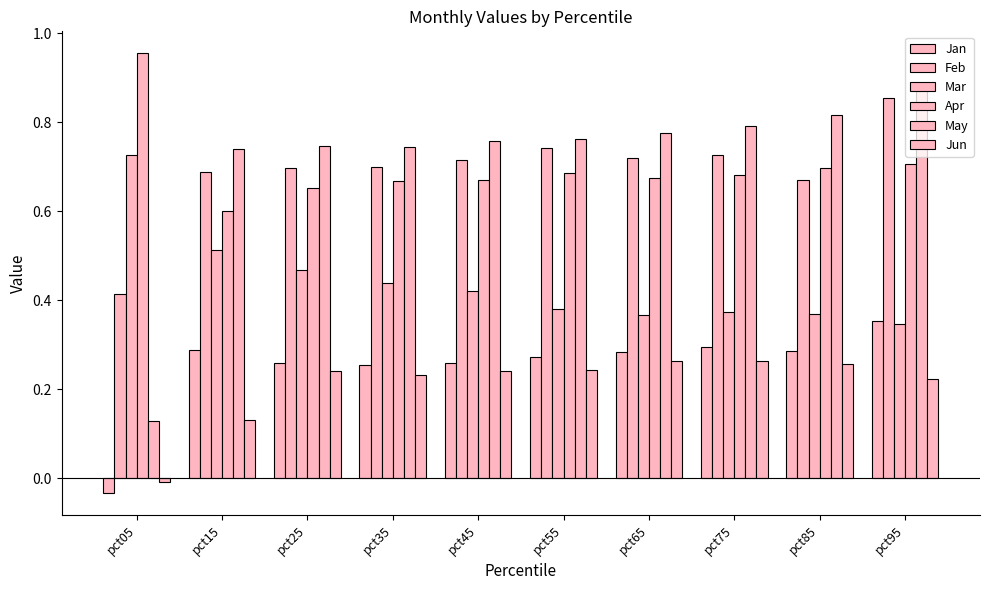

Rank the series at pct35 from lowest to highest value.

Jun, Jan, Mar, Apr, Feb, May